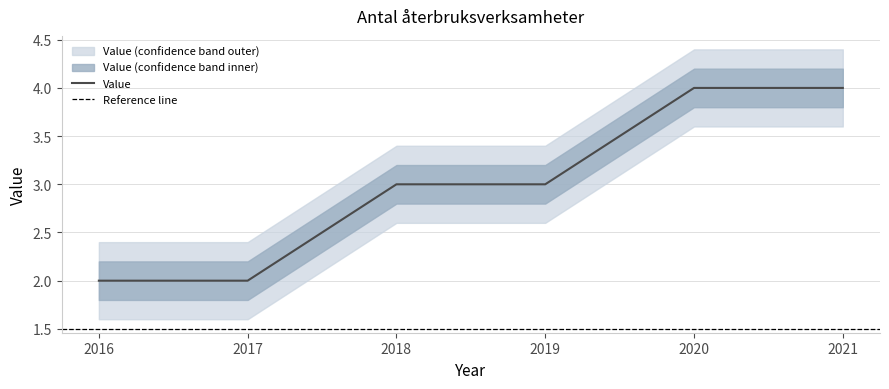

The value of Value at 2018 is 5. True or false?

False